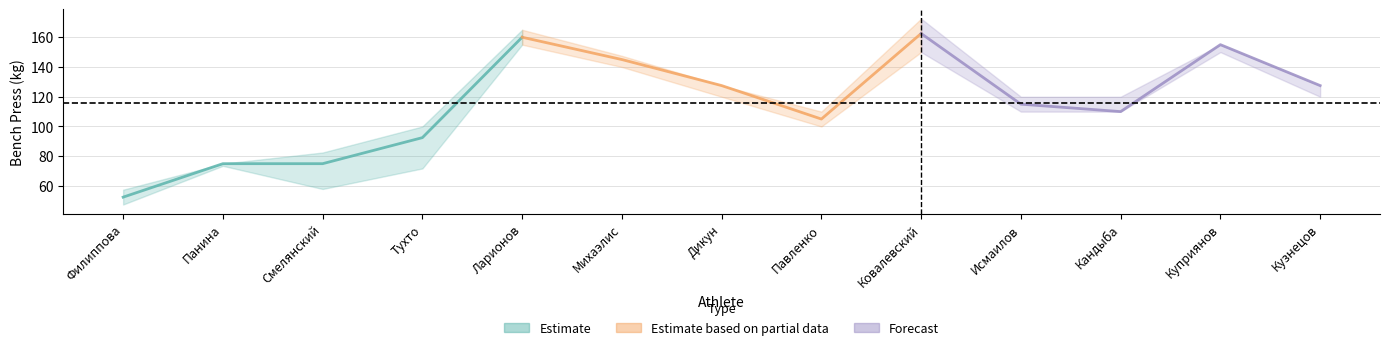

How many data points does each series have?

5